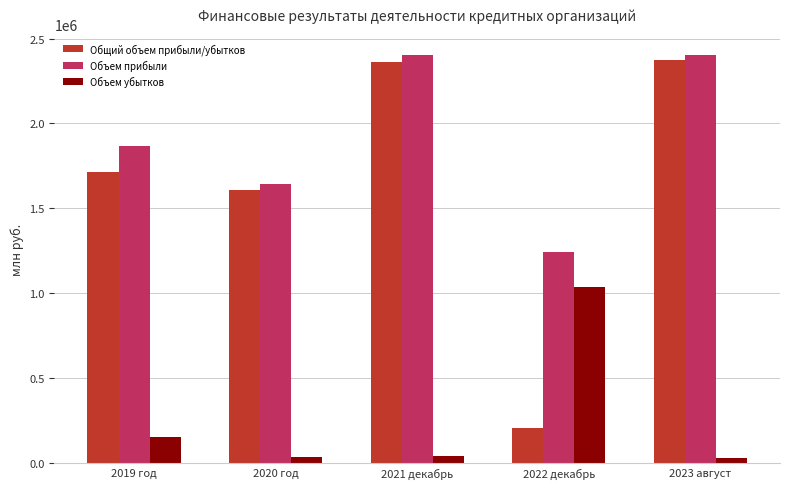

What is the maximum value shown in the chart?

2404100.1